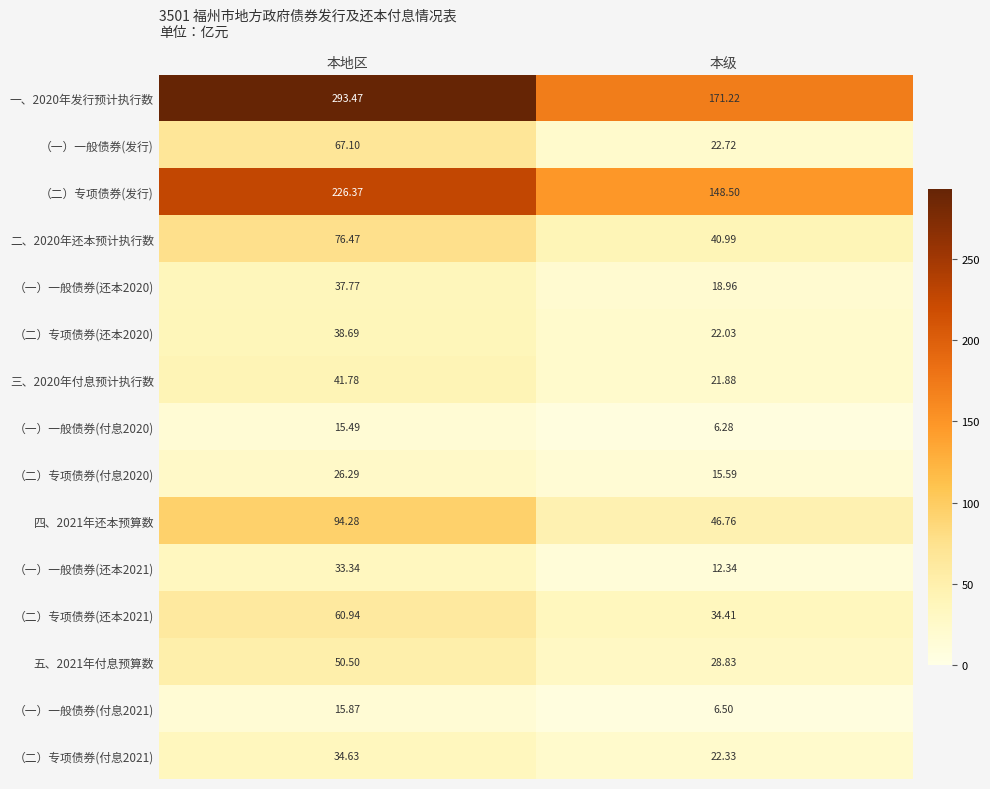

Rank the series by their maximum value, from highest to lowest.

一、2020年发行预计执行数, （二）专项债券(发行), 四、2021年还本预算数, 二、2020年还本预计执行数, （一）一般债券(发行), （二）专项债券(还本2021), 五、2021年付息预算数, 三、2020年付息预计执行数, （二）专项债券(还本2020), （一）一般债券(还本2020), （二）专项债券(付息2021), （一）一般债券(还本2021), （二）专项债券(付息2020), （一）一般债券(付息2021), （一）一般债券(付息2020)